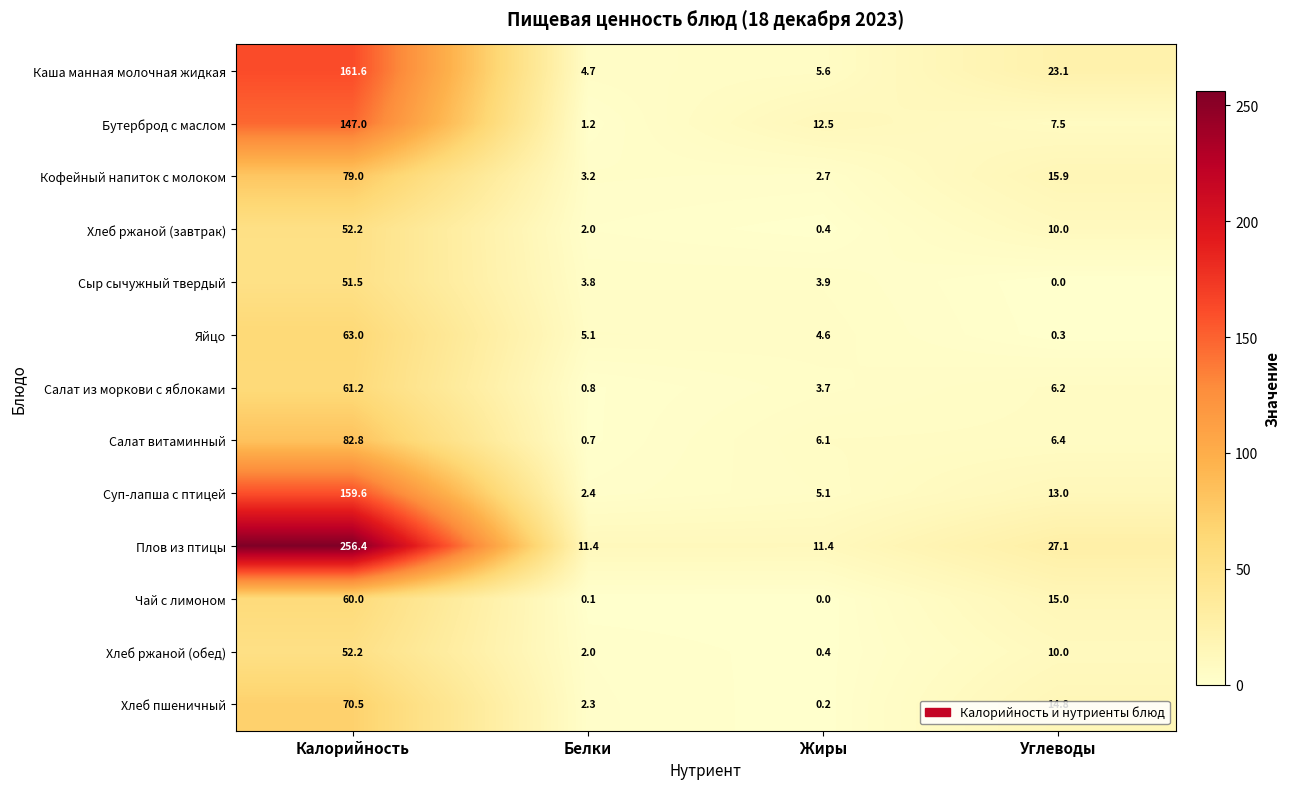

Which series has the largest total across all categories?

Плов из птицы